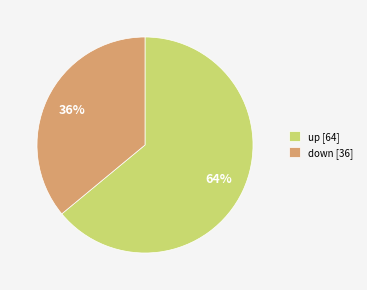

The down slice represents 23% of the pie. True or false?

False